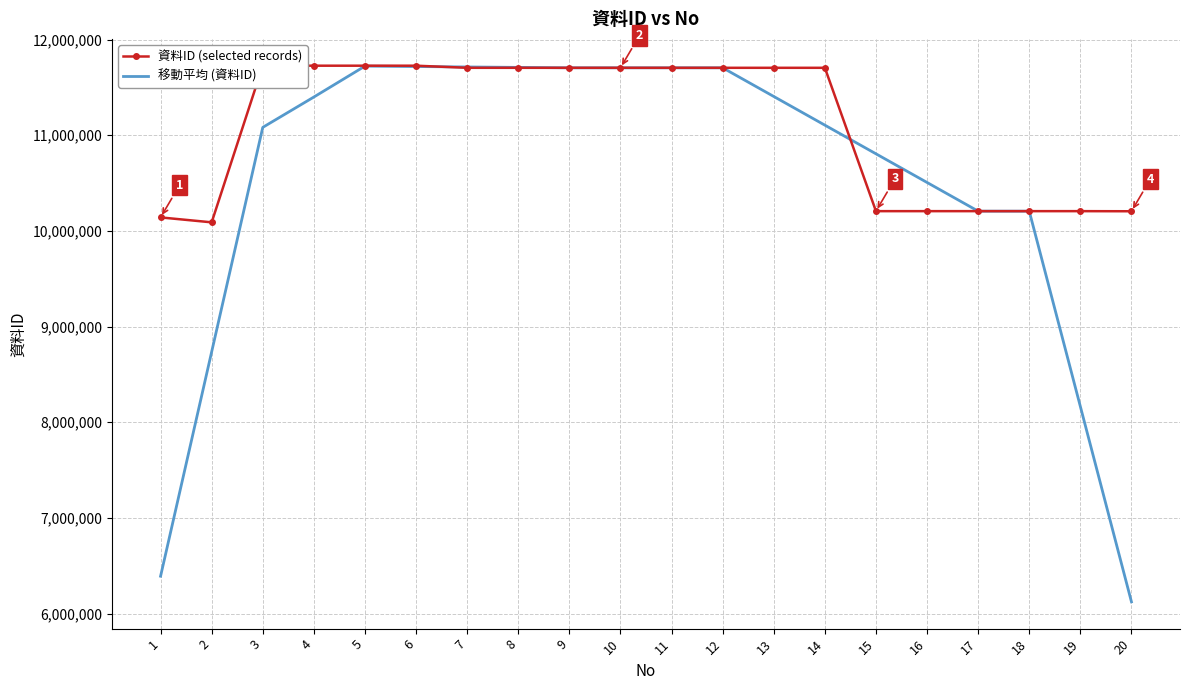

Rank the series by their average value, from lowest to highest.

移動平均 (資料ID), 資料ID (selected records)